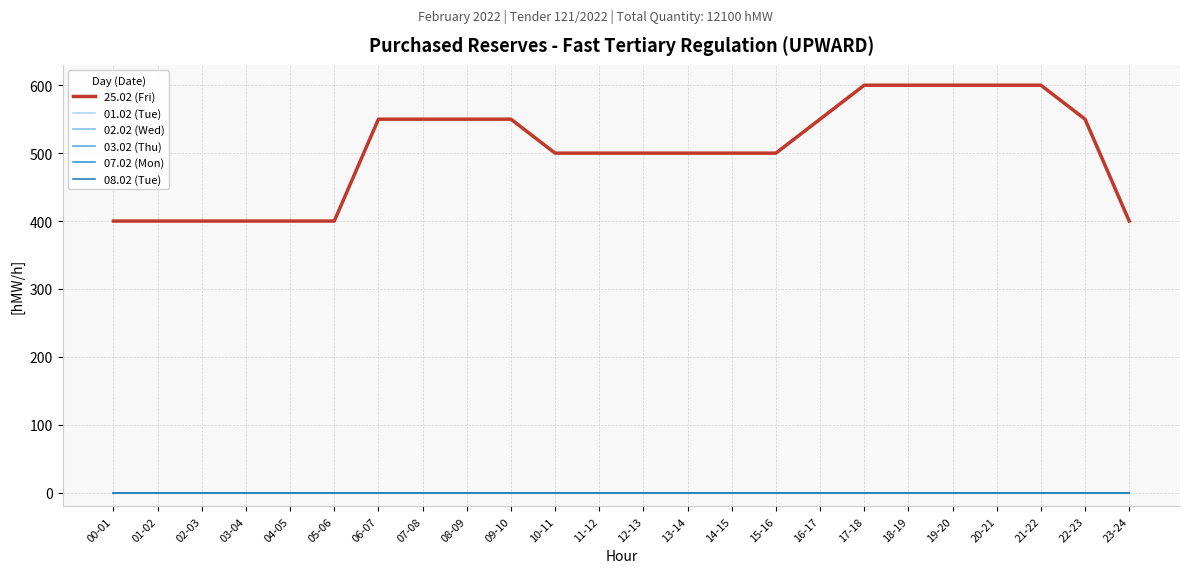

Is this an area chart (filled region under the line)?

No